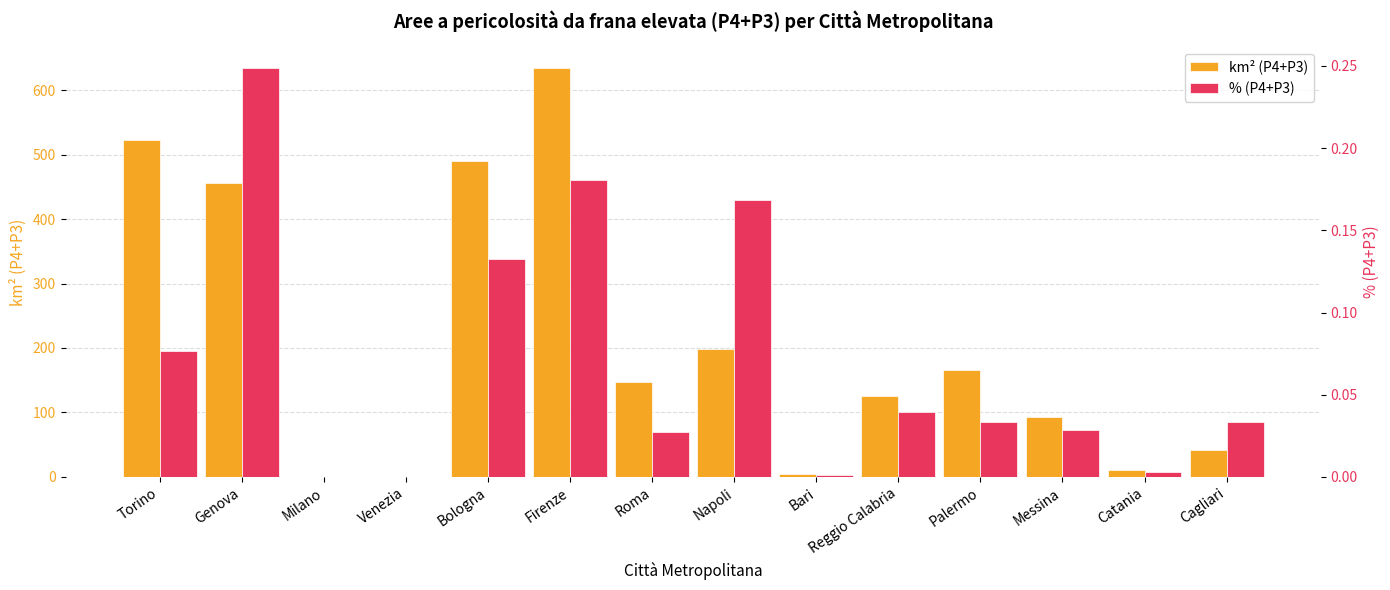

How many data points in km² (P4+P3) are above 147?

7